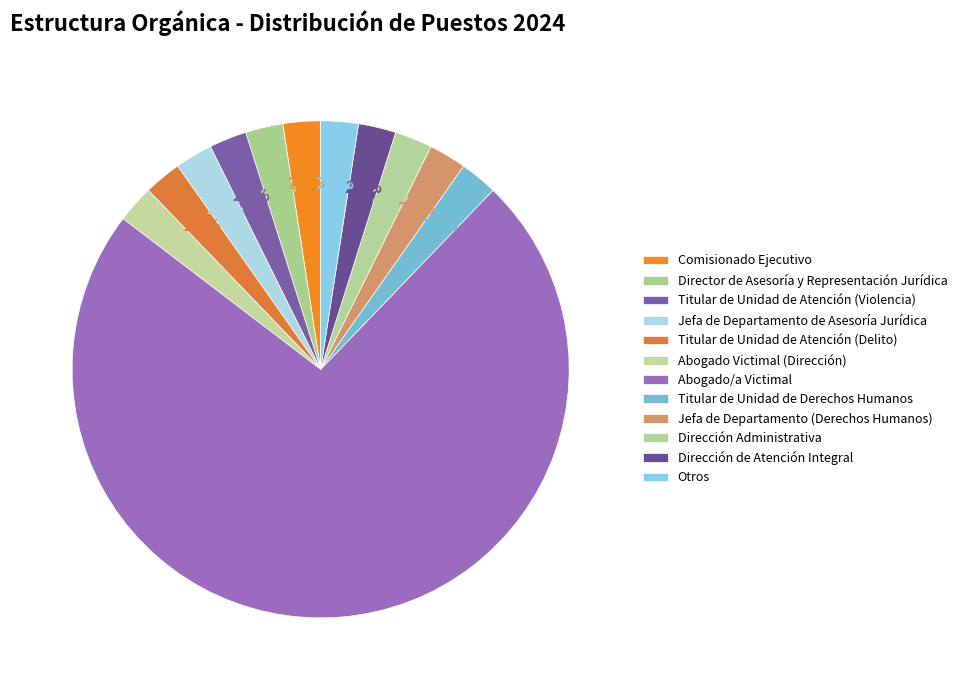

Is there any slice that represents more than half of the pie?

Yes